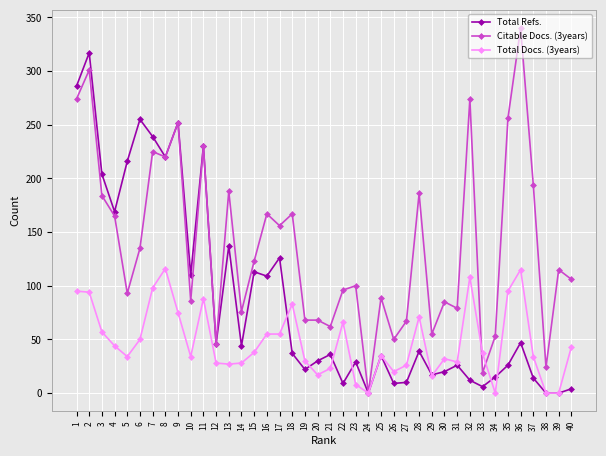

The Total Docs. (3years) series shows 28 at 14. True or false?

True